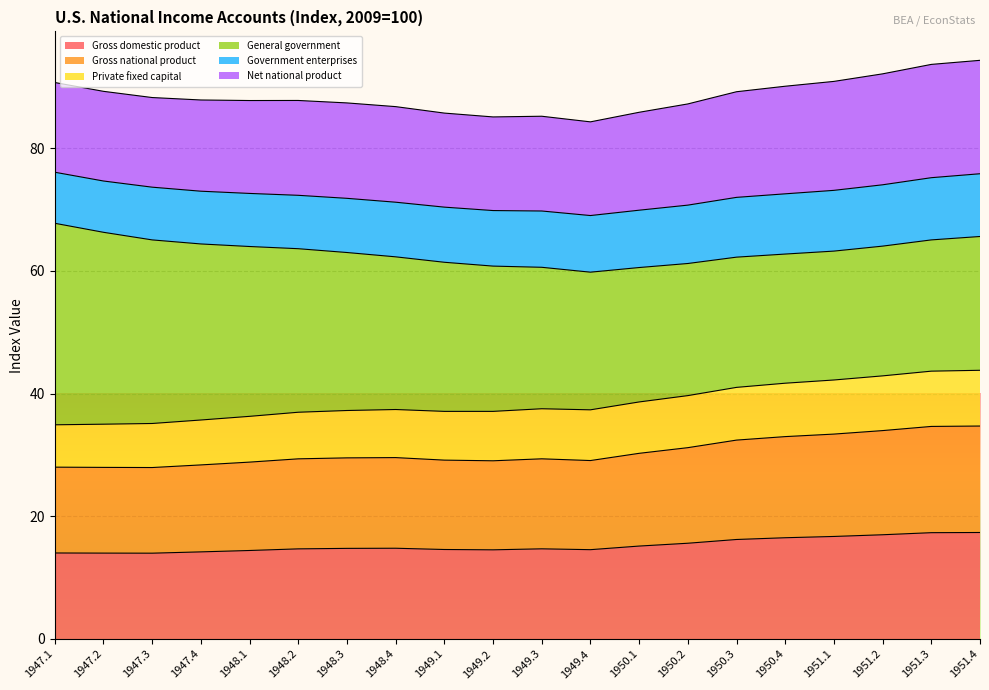

The value of Gross domestic product at 1948.2 is 14.7. True or false?

True